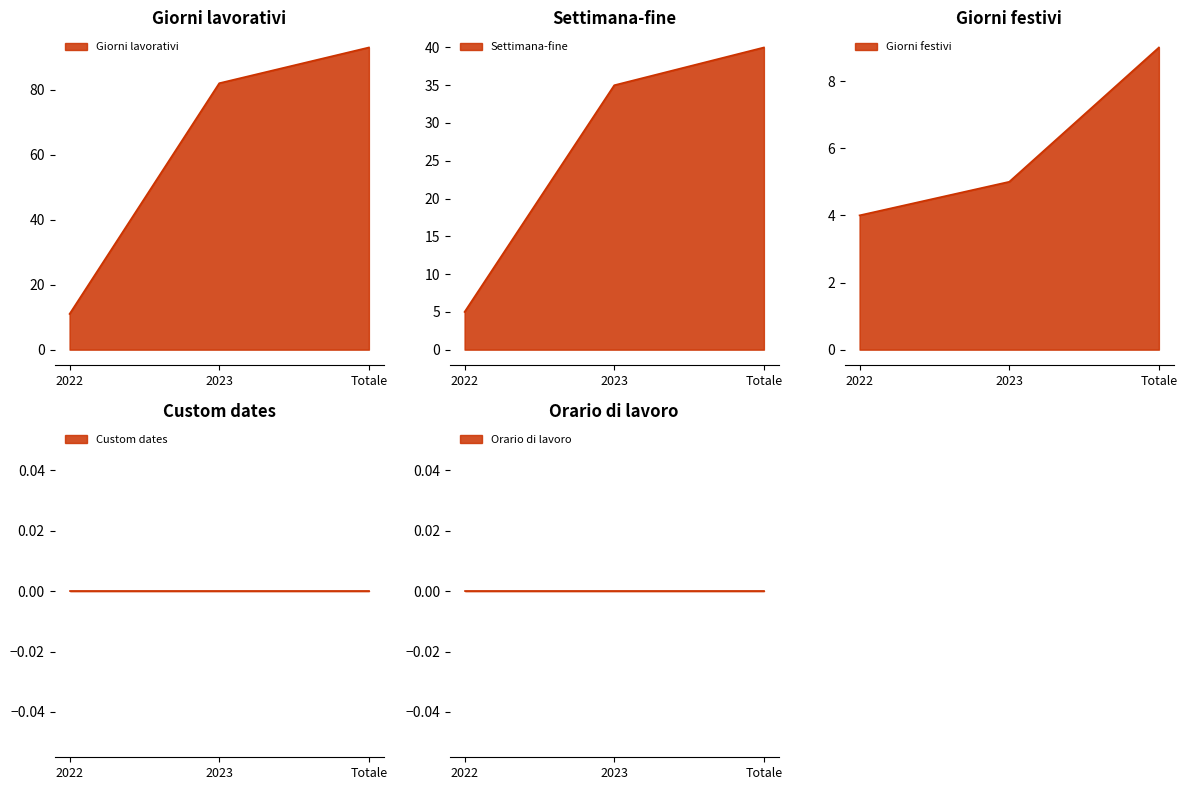

At which label does Giorni lavorativi reach its minimum?

2022